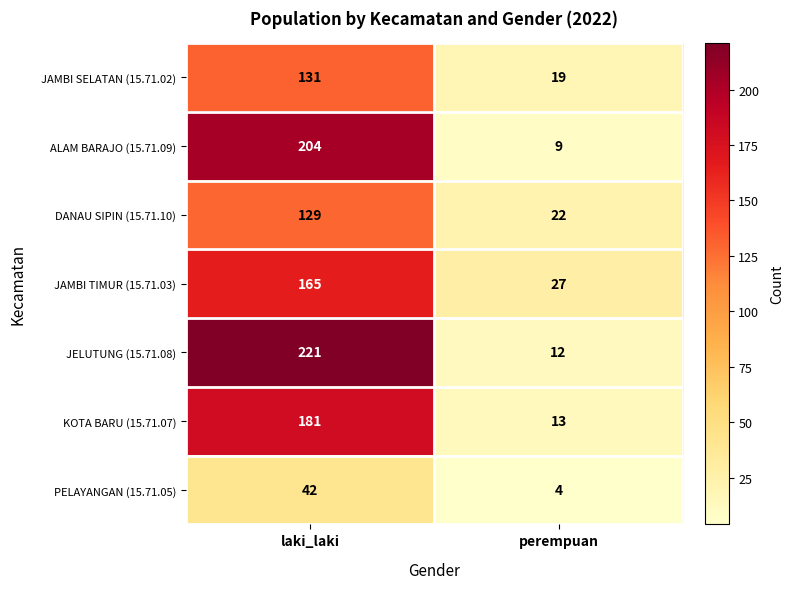

What is the average value of the PELAYANGAN (15.71.05) series?

23